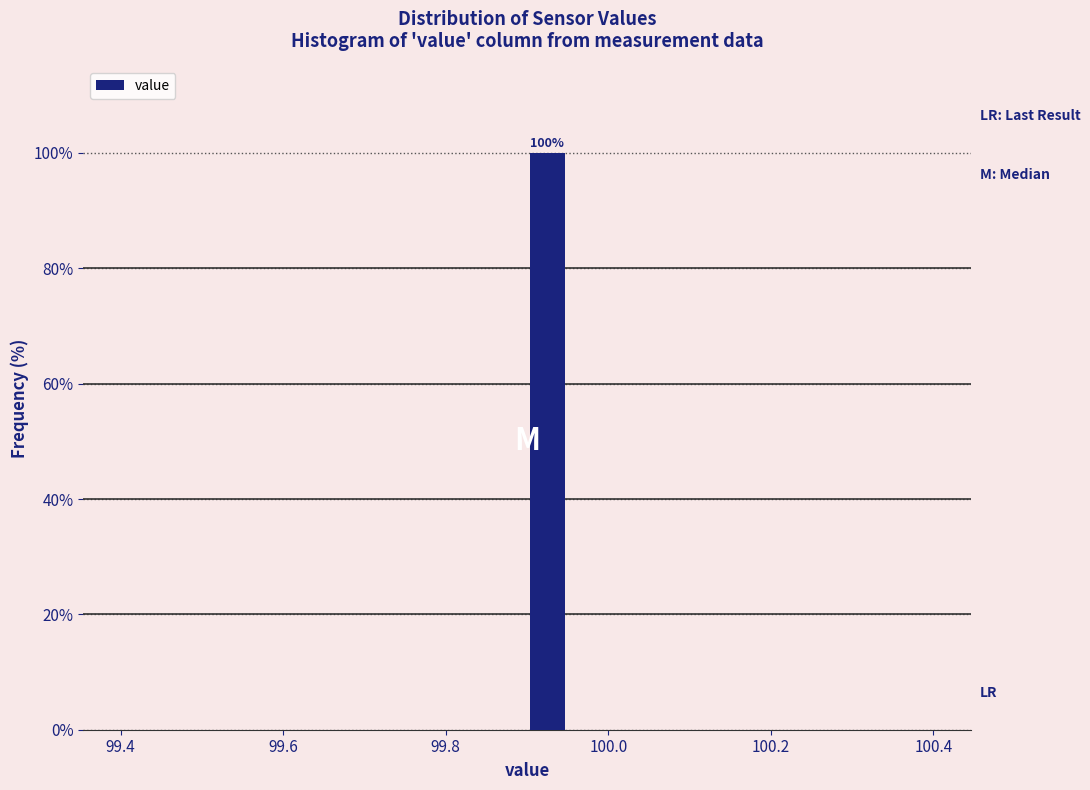

Around what value on the x-axis is the tallest bar? Give the approximate position of its centre, as read against the axis.

99.92